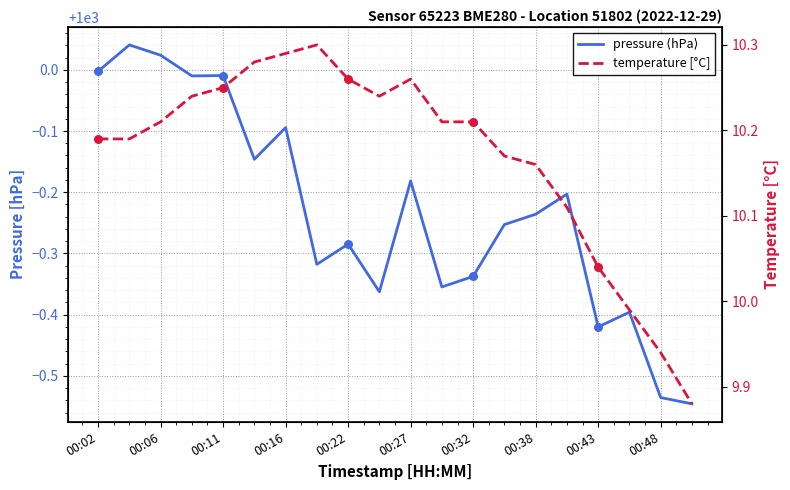

At how many categories does at least one series exceed 717?

20